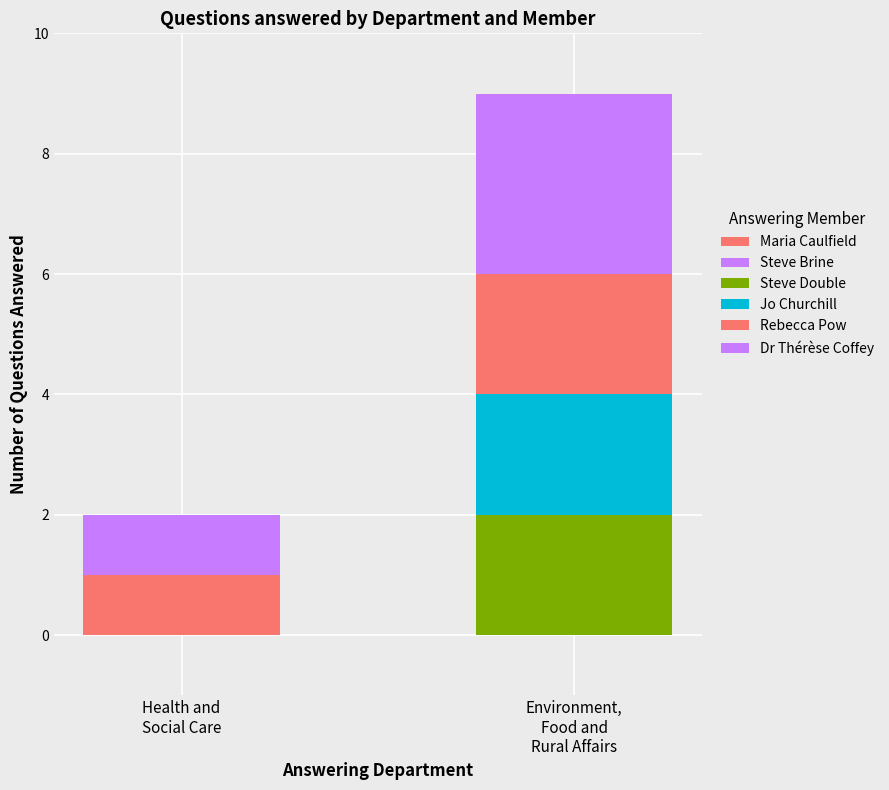

Which series has the largest total across all categories?

Dr Thérèse Coffey